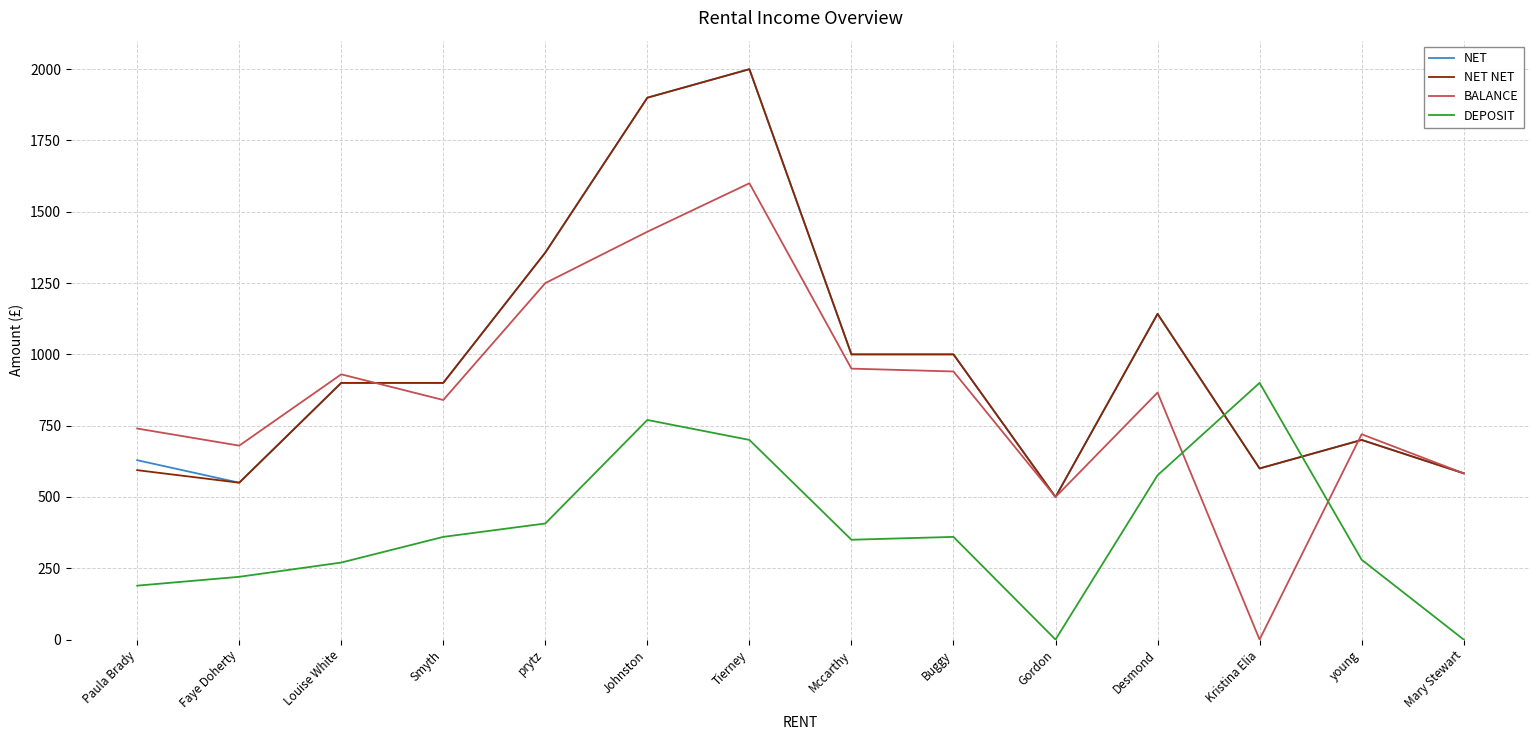

What is the sum of the NET values at Johnston and Buggy?

2900